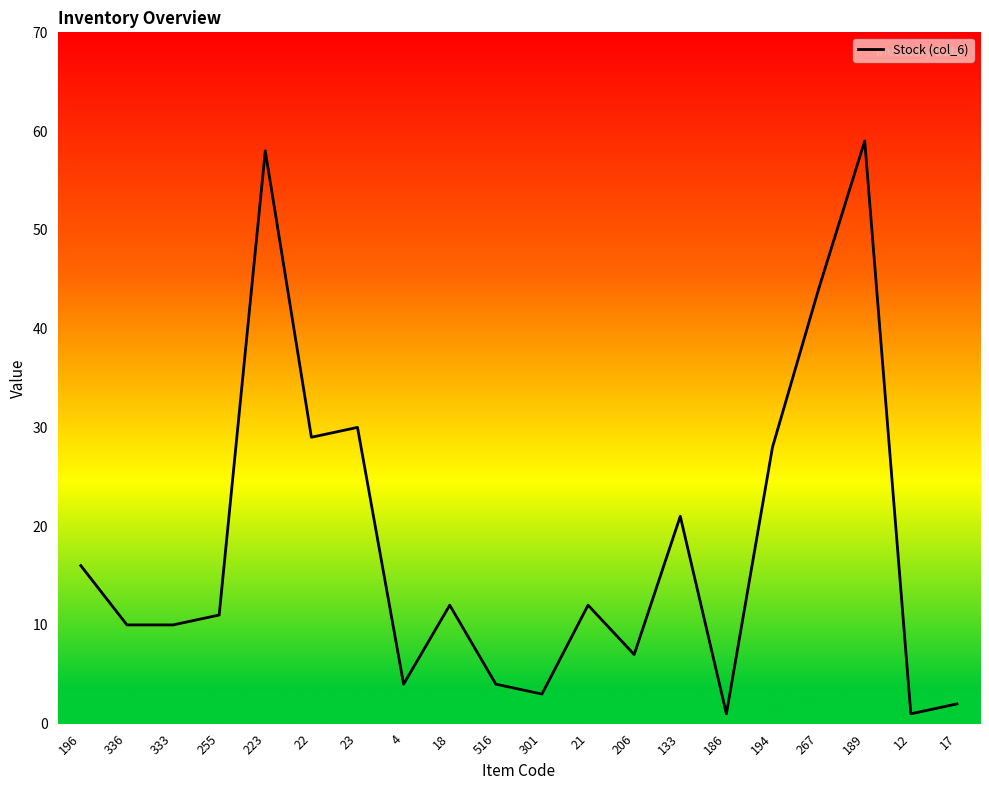

At which category does Quantity (col_4) reach its first local peak?

223